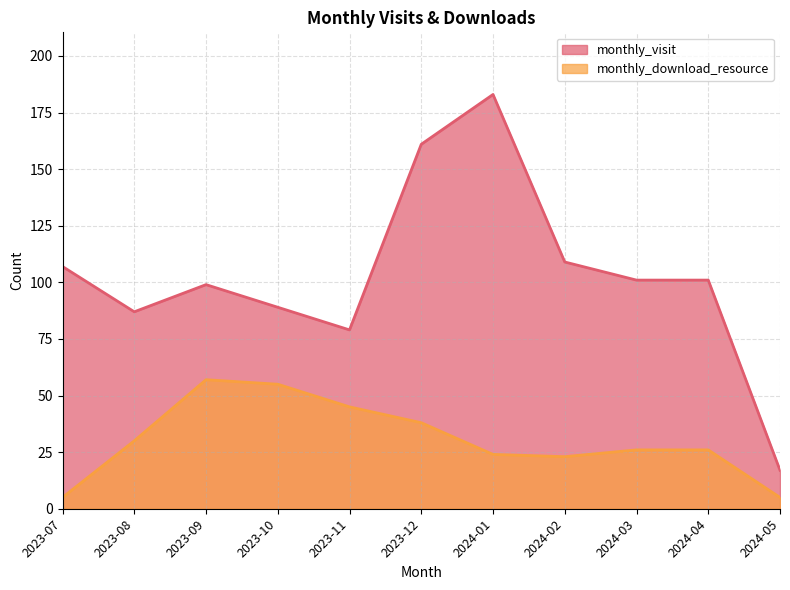

True or false: monthly_visit has more than 0 points higher than both neighbors.

True